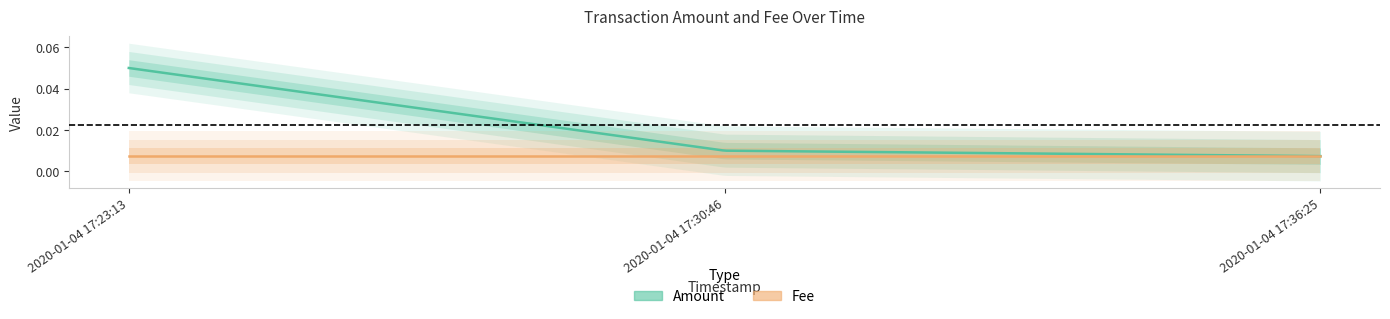

What is the approximate value of Amount at 2020-01-04 17:23:13?

0.1